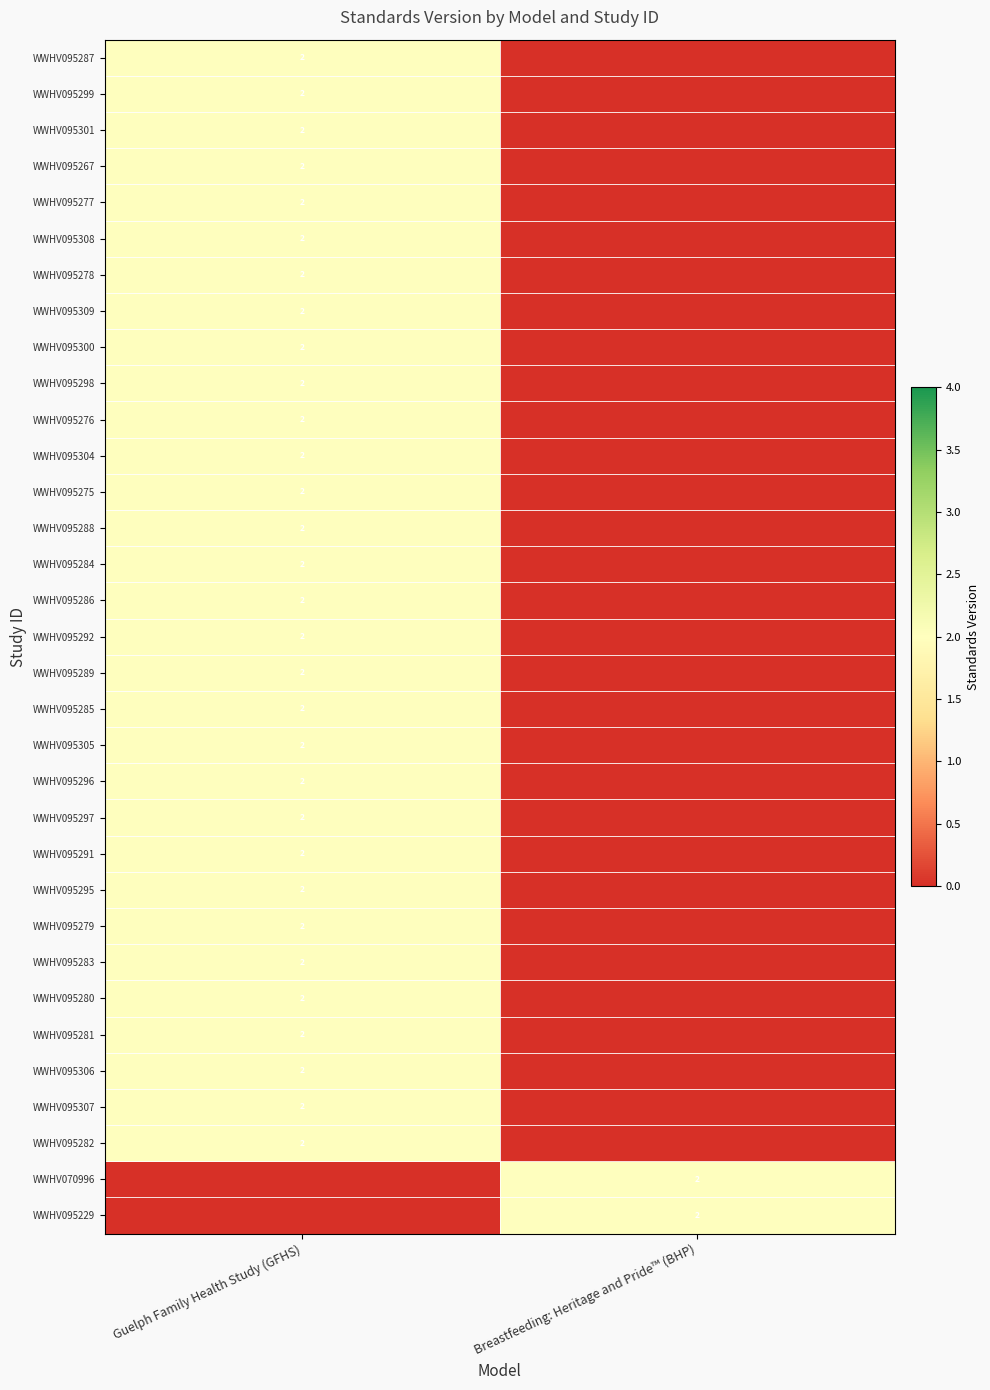

True or false: WWHV095280 has a value of 1 at Guelph Family Health Study (GFHS).

False